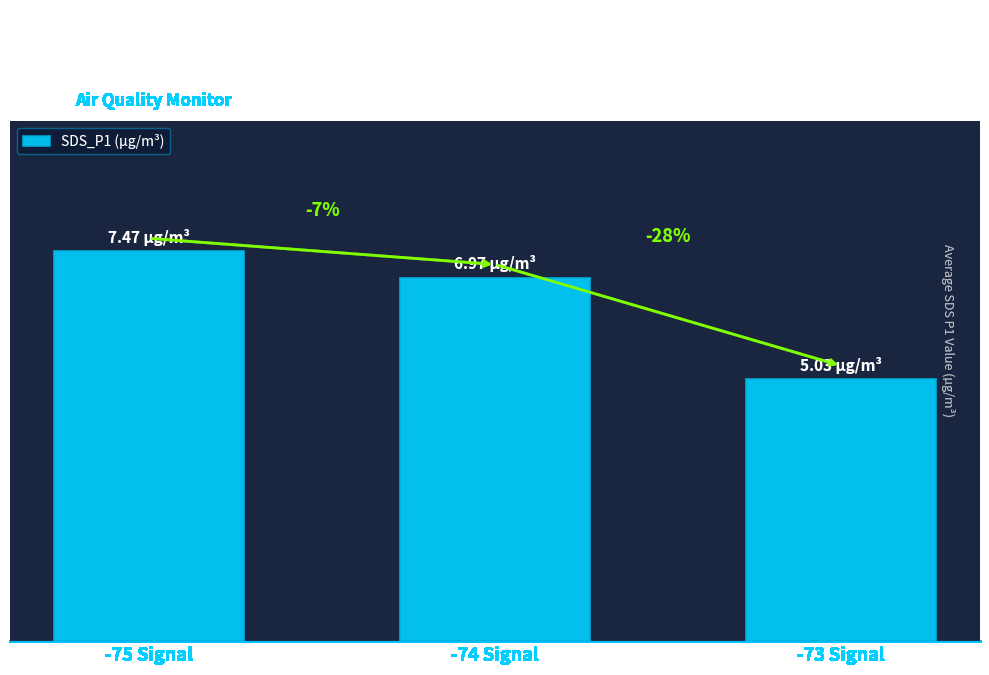

At which label does the data first exceed 6?

-75 Signal